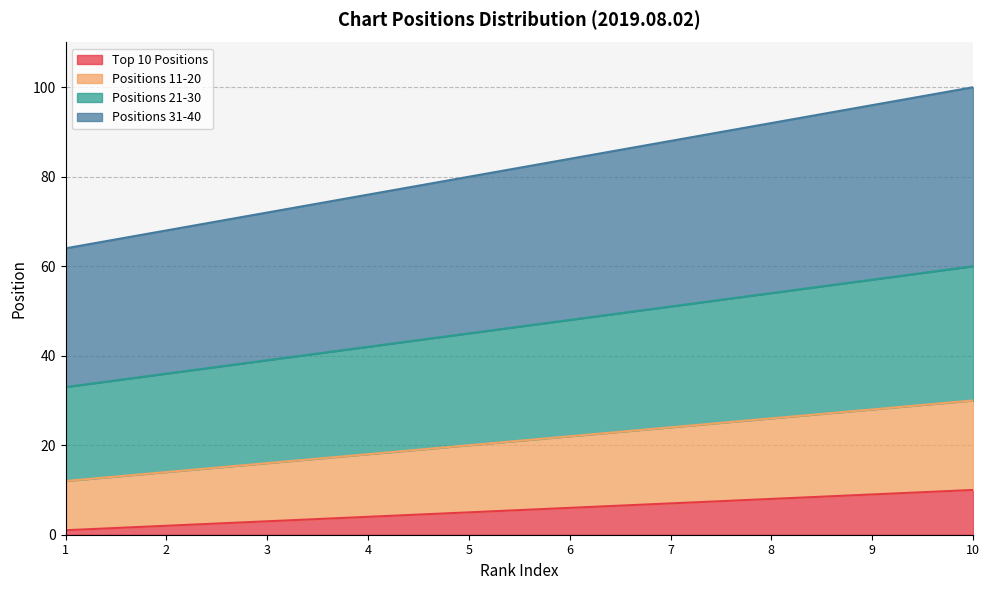

True or false: Top 10 Positions has a value of 1 at 1.

True